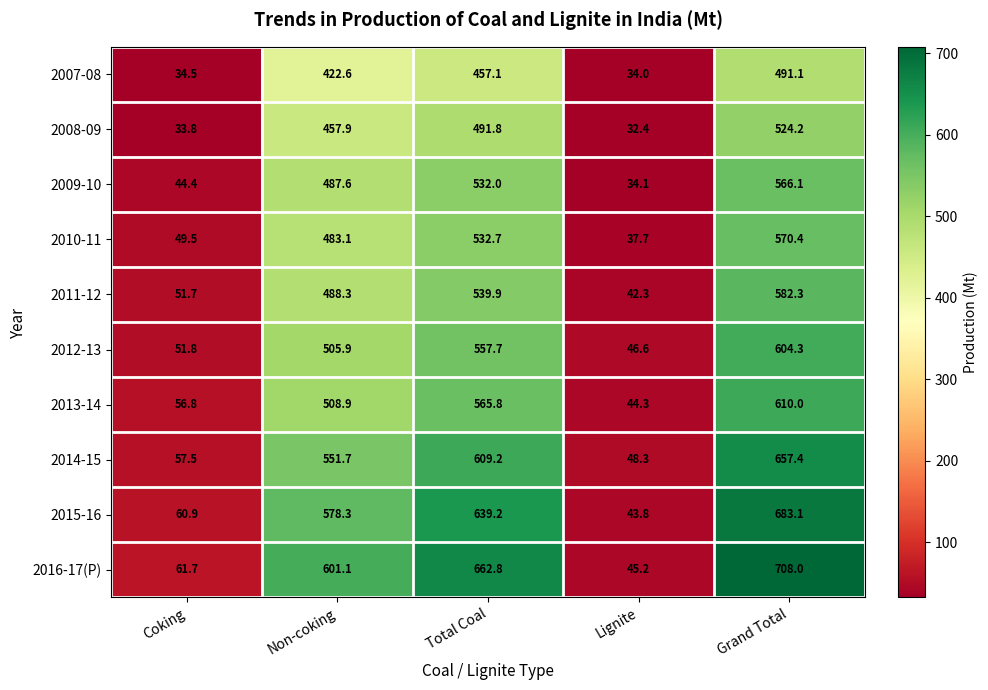

What is the spread (max minus min) of values at Total Coal?

205.7